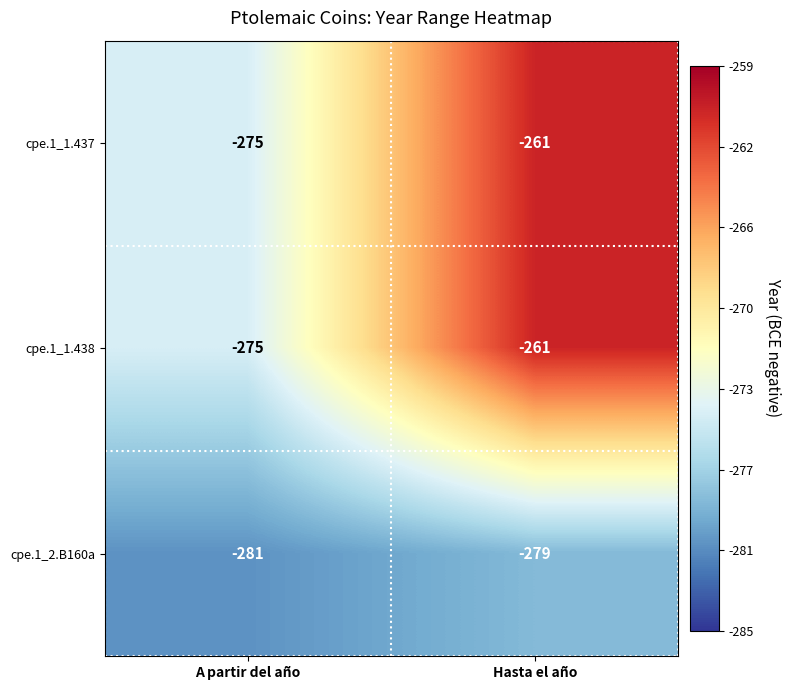

At which category is the sum across all series the highest?

Hasta el año